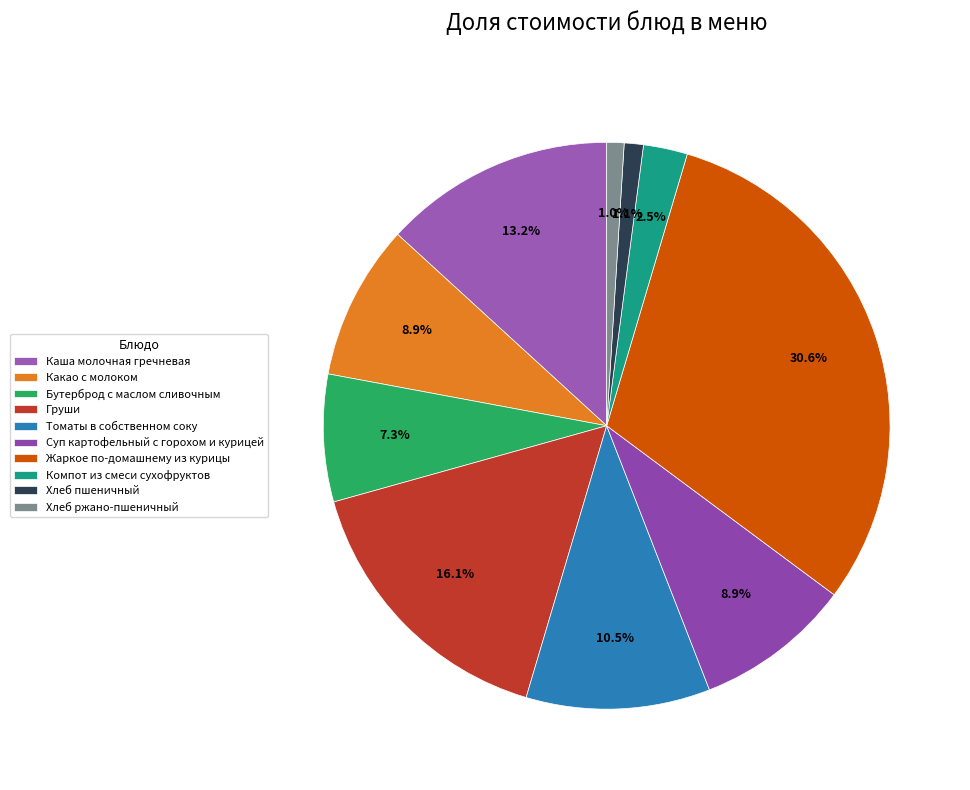

To the nearest percent, what percentage of the pie is Каша молочная гречневая?

13%